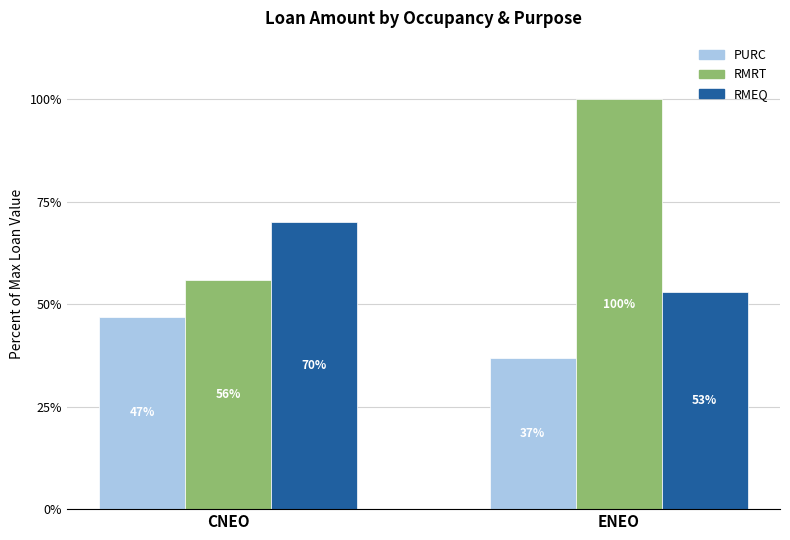

What are all the series names shown in the legend?

PURC, RMRT, RMEQ